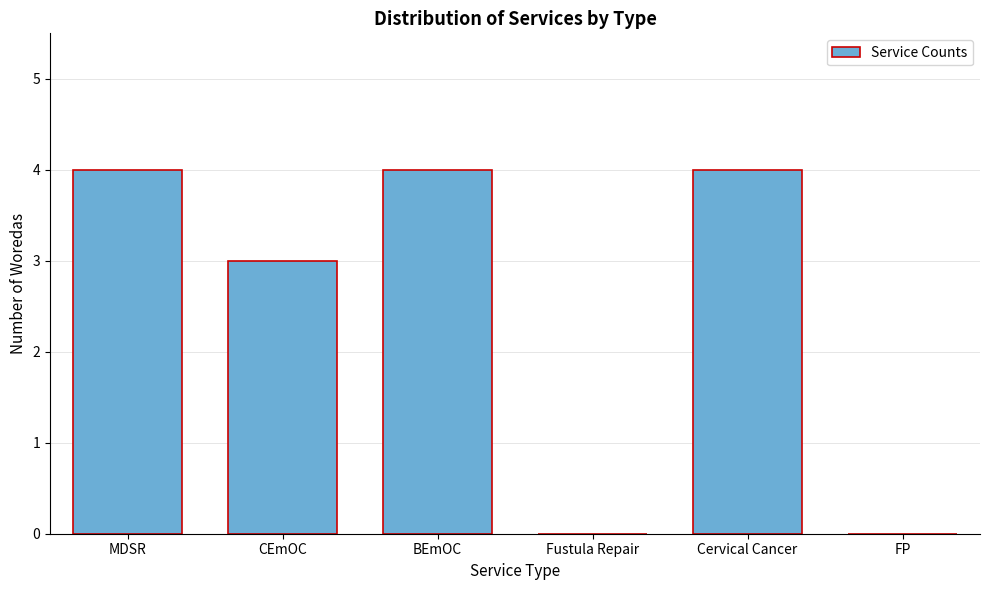

Reading right to left, what are all the values shown in this chart?

FP=0	Cervical Cancer=4	Fustula Repair=0	BEmOC=4	CEmOC=3	MDSR=4